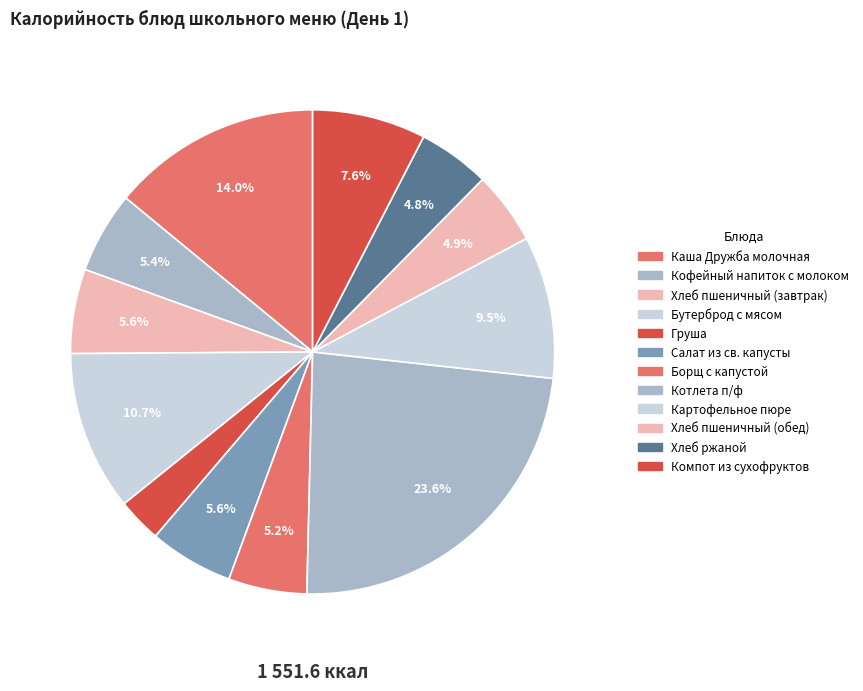

What is the change in value from Груша to Компот из сухофруктов?

+67.0